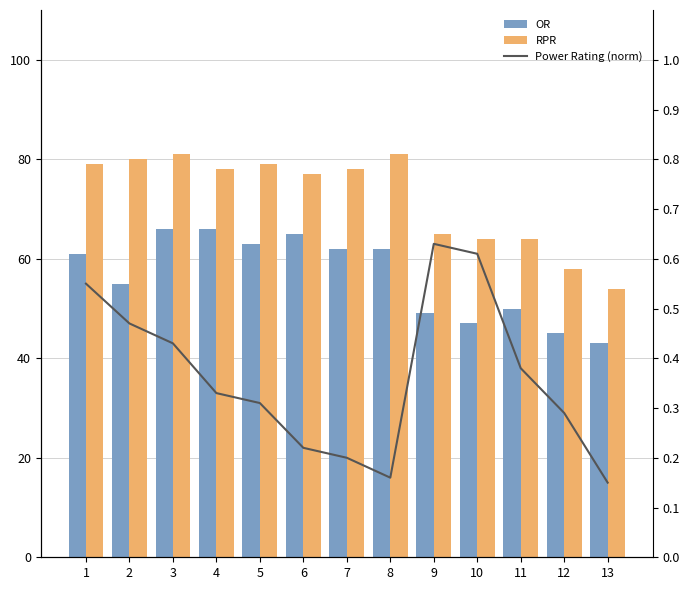

At how many categories does at least one series exceed 18?

13